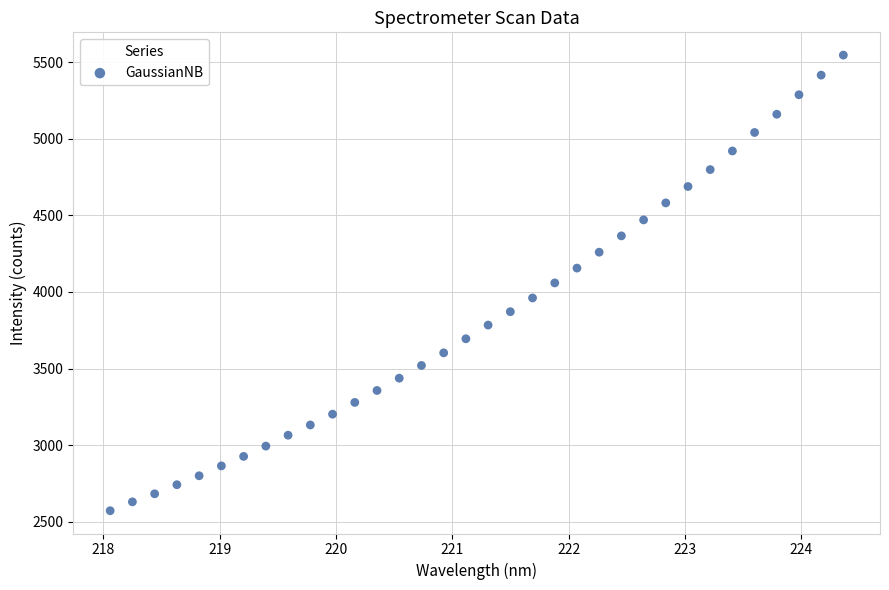

What is the range of Y values (max minus min)?

2974.0